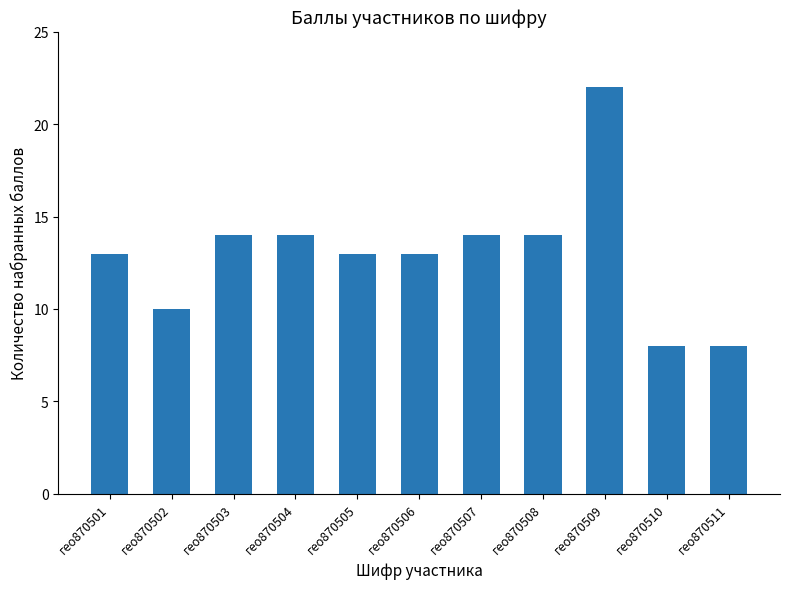

What is the difference between the maximum and minimum values?

14